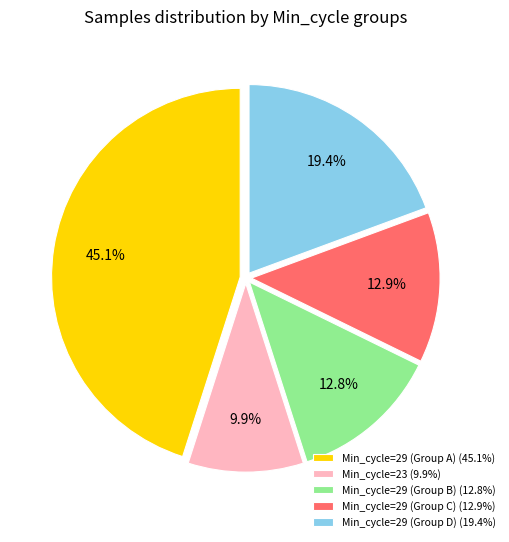

Approximately how many times larger is the value at Min_cycle=29 (Group C) (12.9%) compared to Min_cycle=29 (Group A) (45.1%)?

0.3